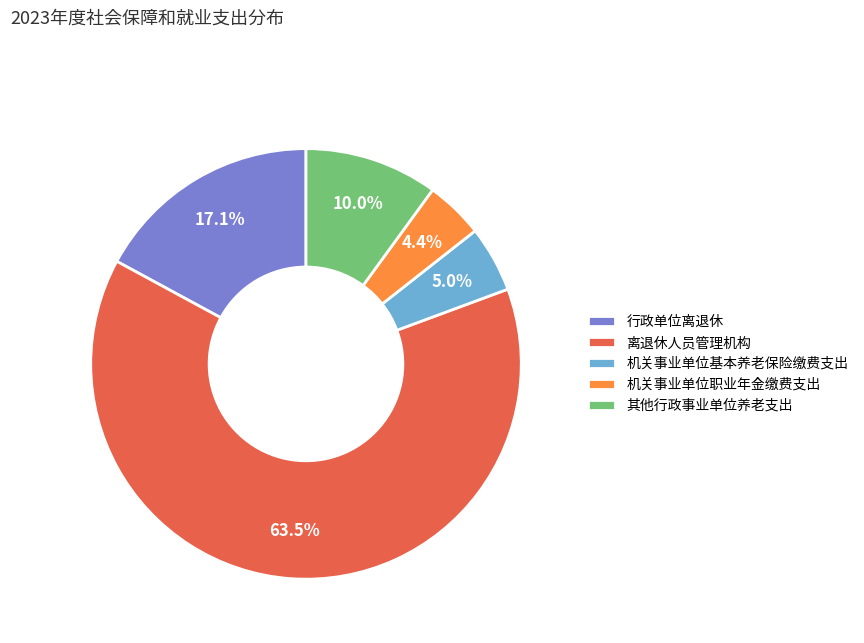

Which has a higher value, 其他行政事业单位养老支出 or 机关事业单位职业年金缴费支出?

其他行政事业单位养老支出